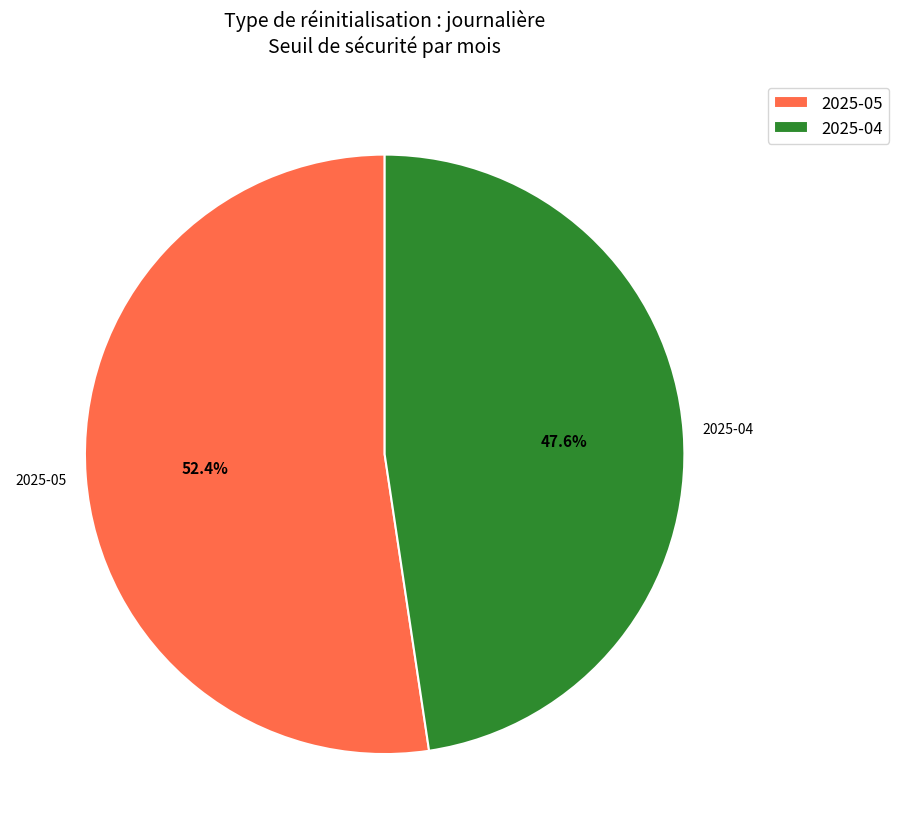

Which slice represents more than half of the pie?

2025-05